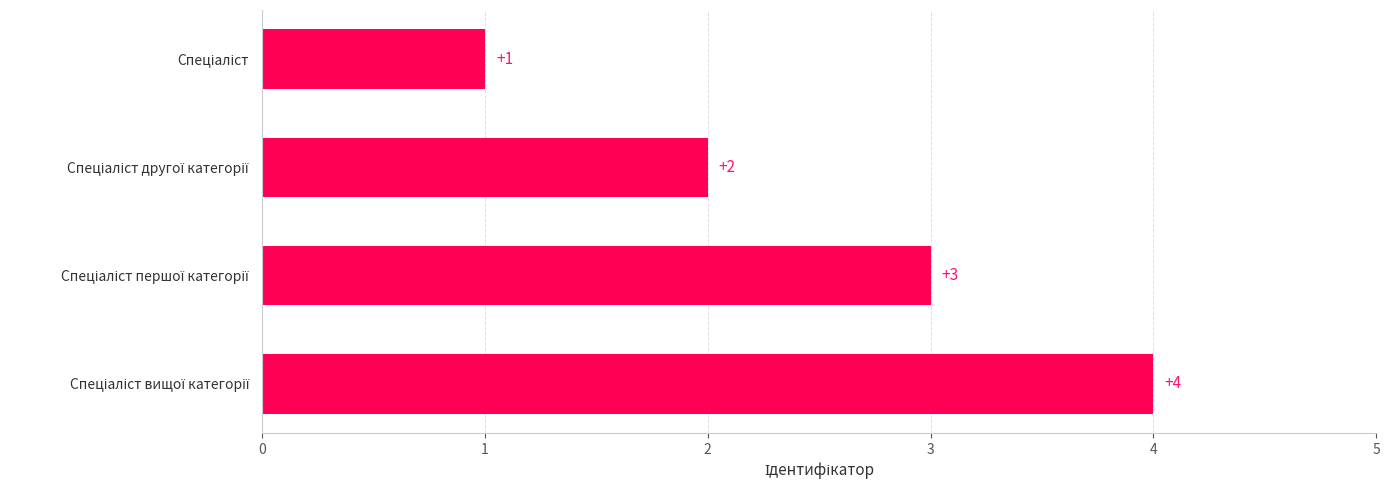

Count the values in the range 2 to 4.

3